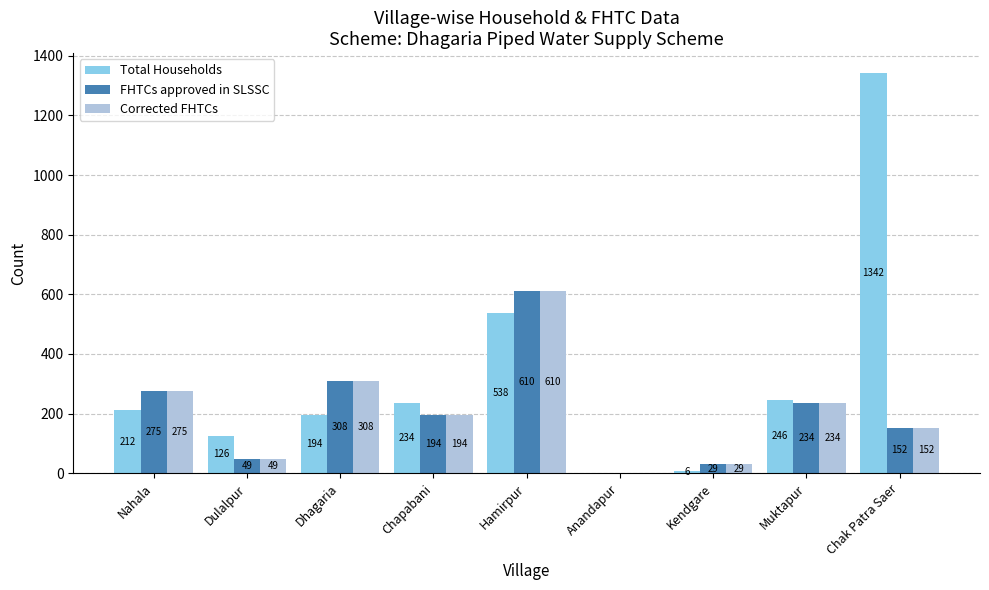

At which category is the sum across all series the highest?

Hamirpur